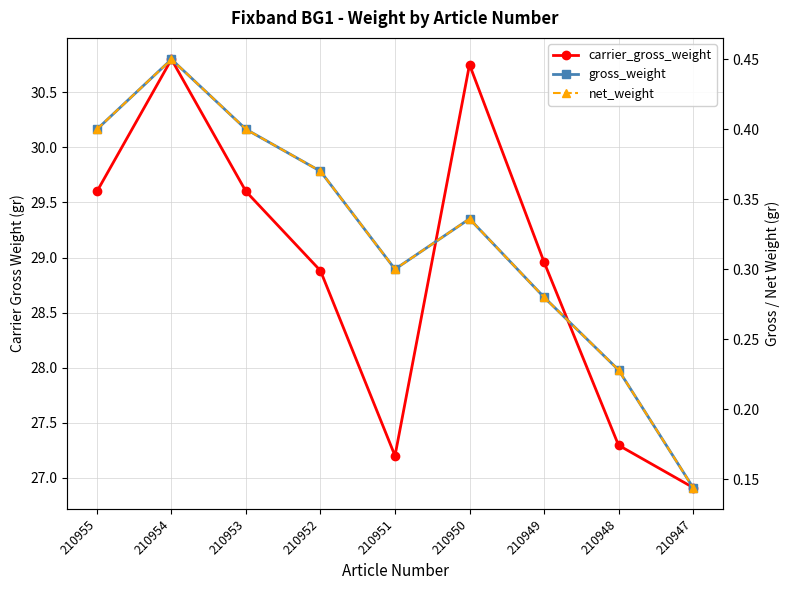

What is the average value of the net_weight series?

0.3